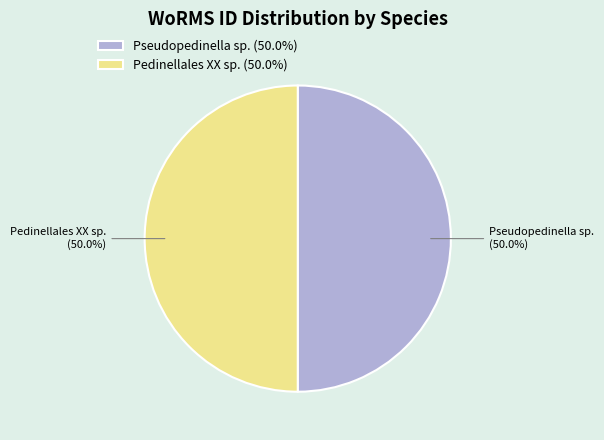

What is the ratio of the value at Pedinellales XX sp. (50.0%) to the value at Pseudopedinella sp. (50.0%)?

1.0